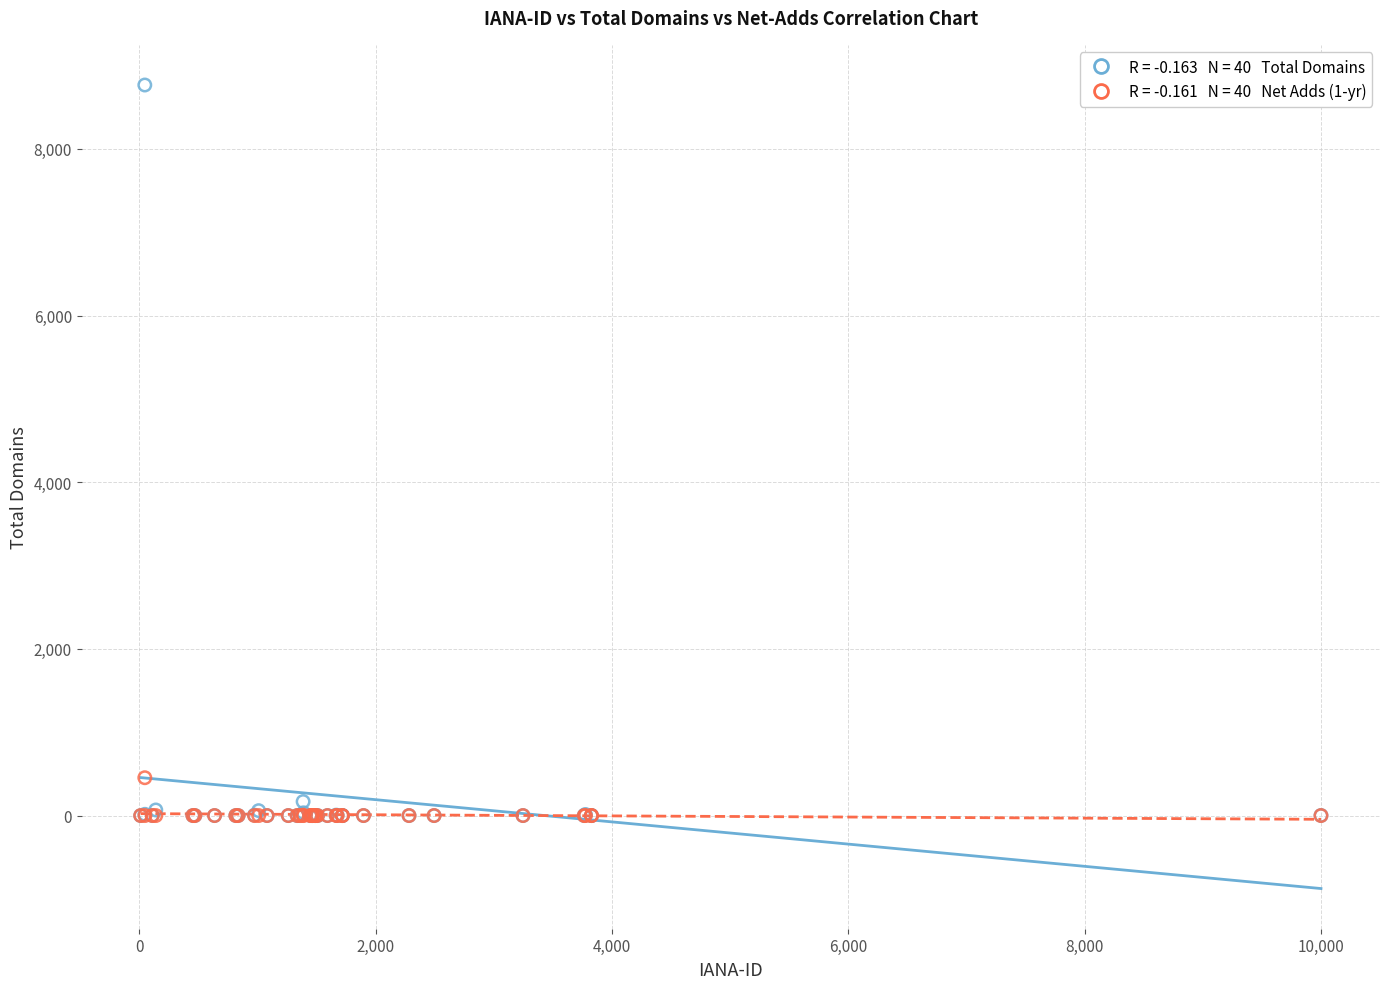

Across all series, what Y value is closest to 4383?

454